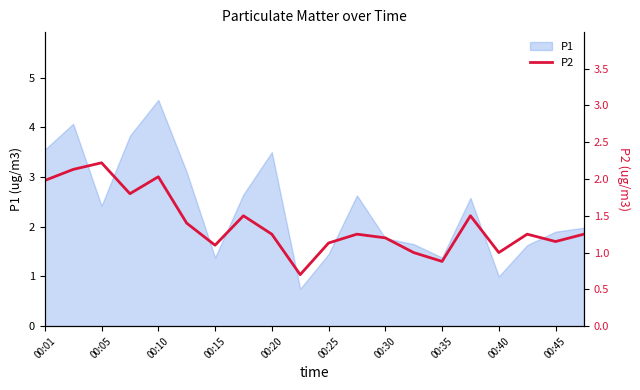

At which label does P1 reach its peak?

00:10